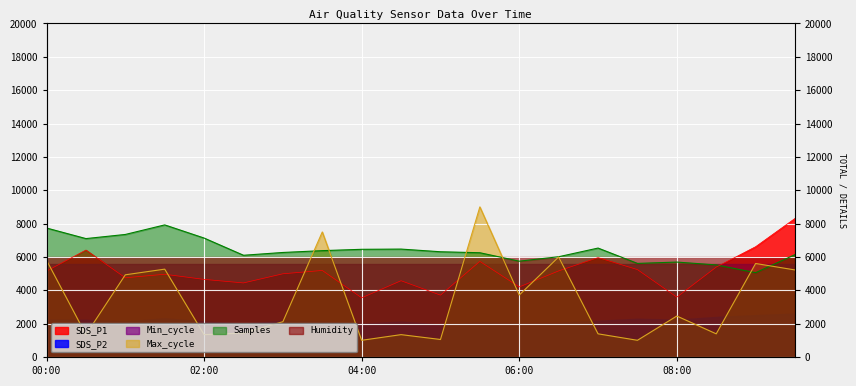

Which series has the widest spread of values?

Max_cycle